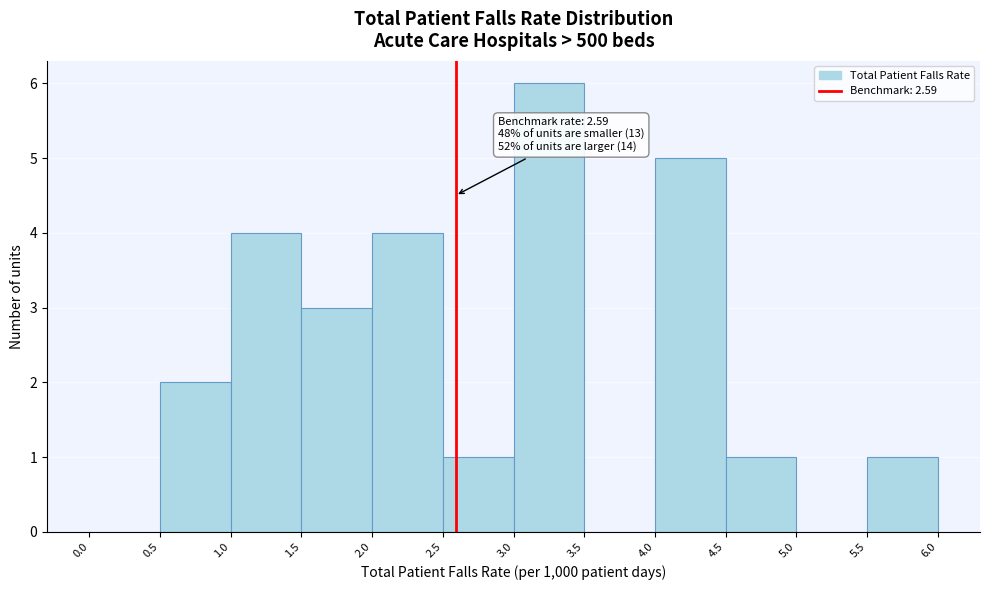

Over which range of the x-axis is the bar tallest?

3.0 to 3.5